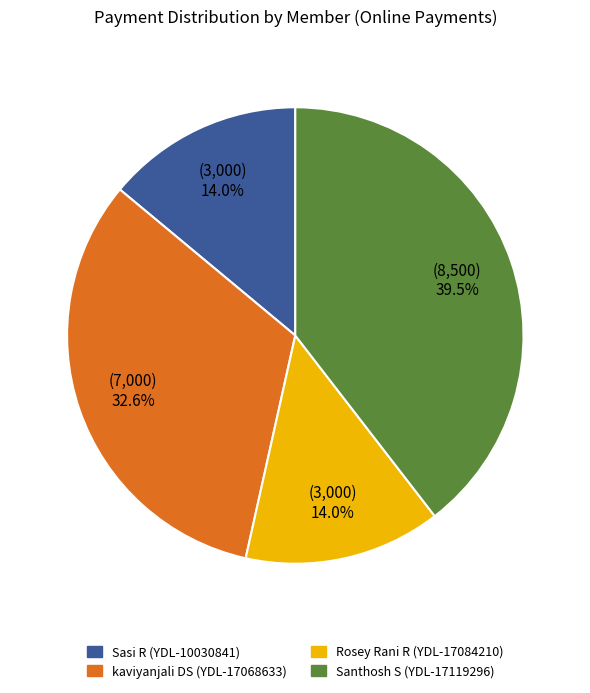

What is the largest slice in the pie chart?

Santhosh S (YDL-17119296)